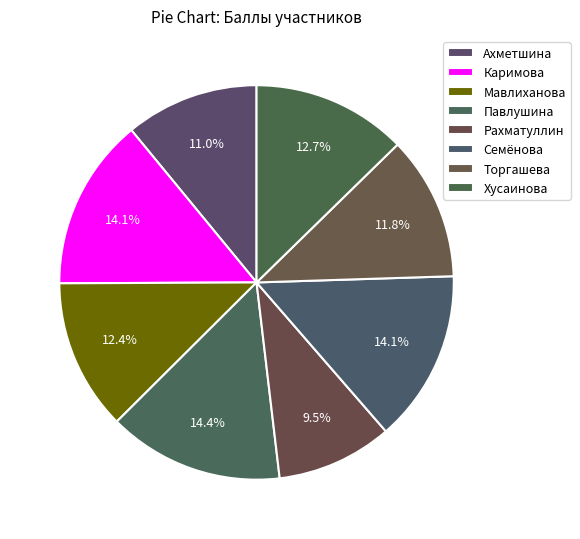

Combined, do Хусаинова and Ахметшина account for over 50%?

No